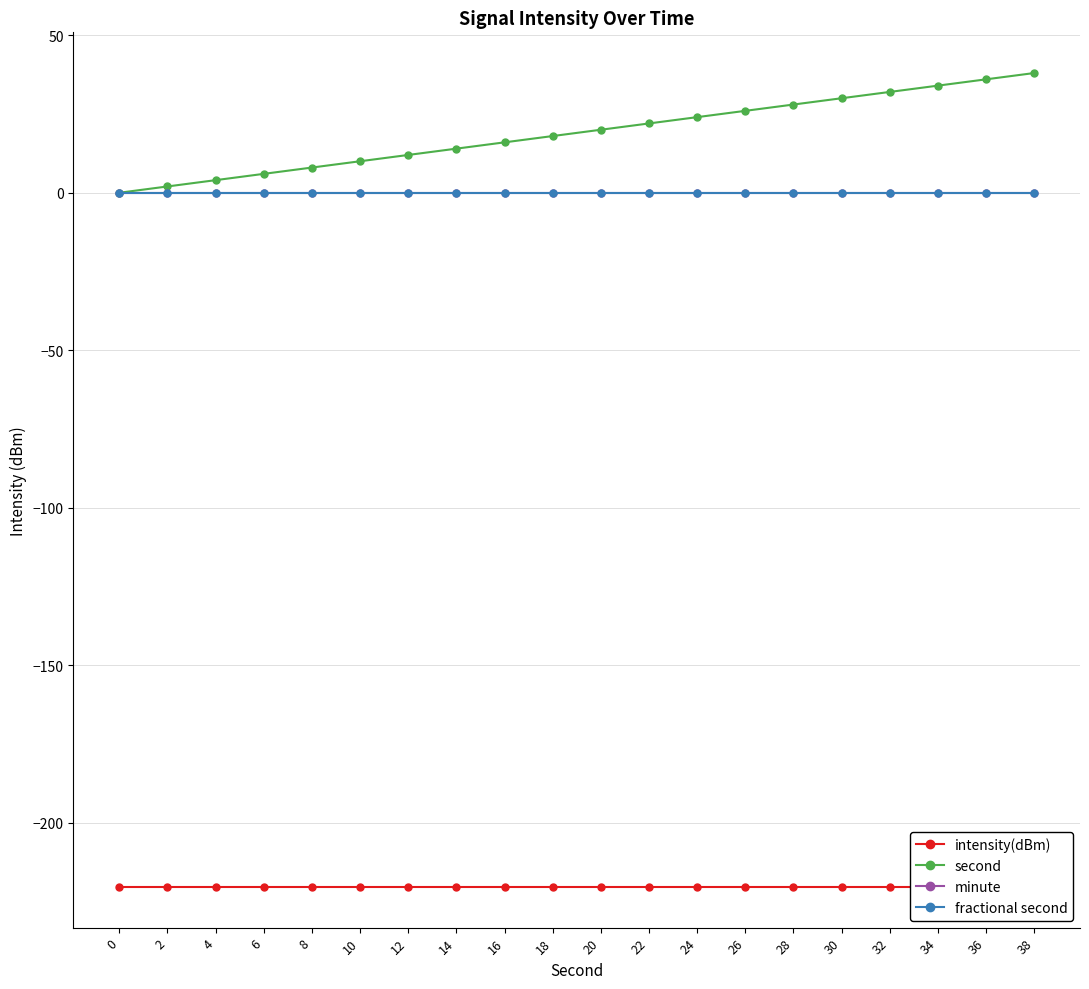

Is the value of intensity(dBm) at 0 greater than the value of second at 38?

No